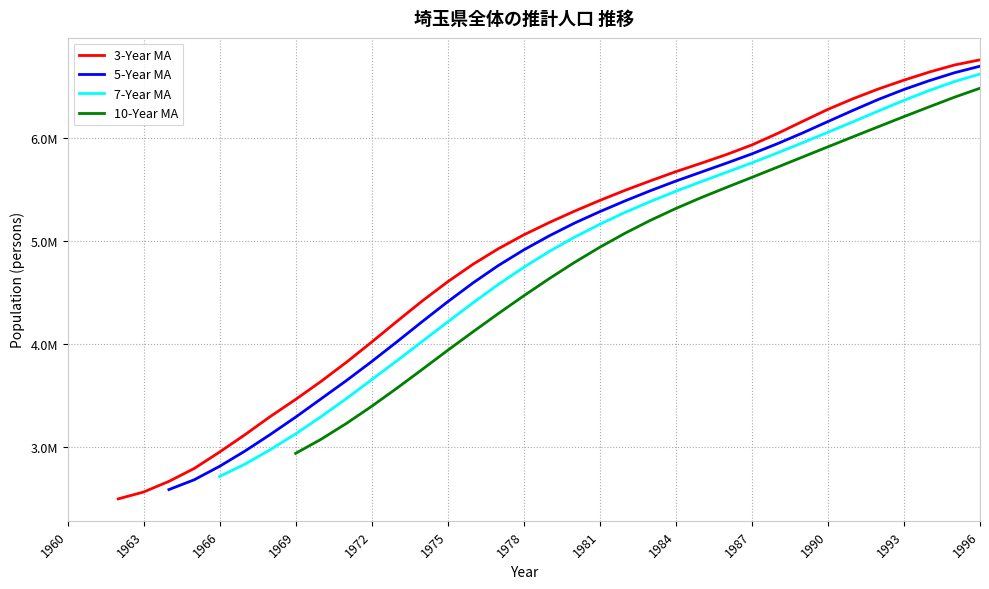

Is it true that 7-Year MA equals 5856617.4 at 28?

True